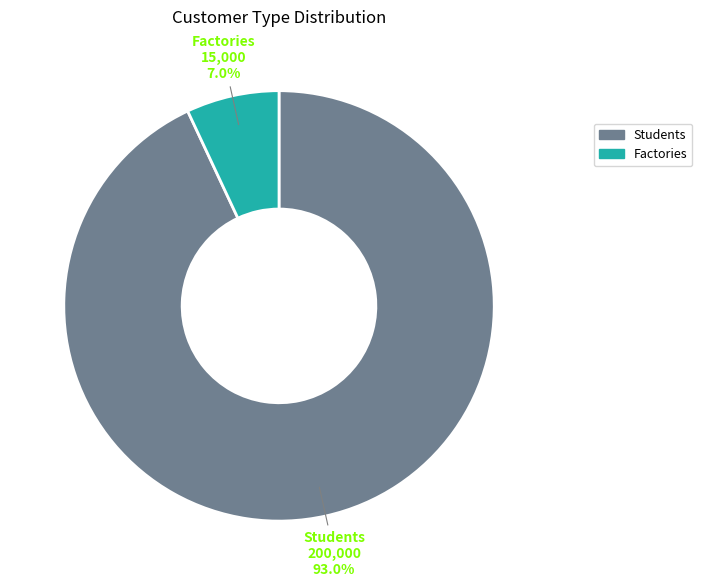

Which category accounts for the majority?

Students